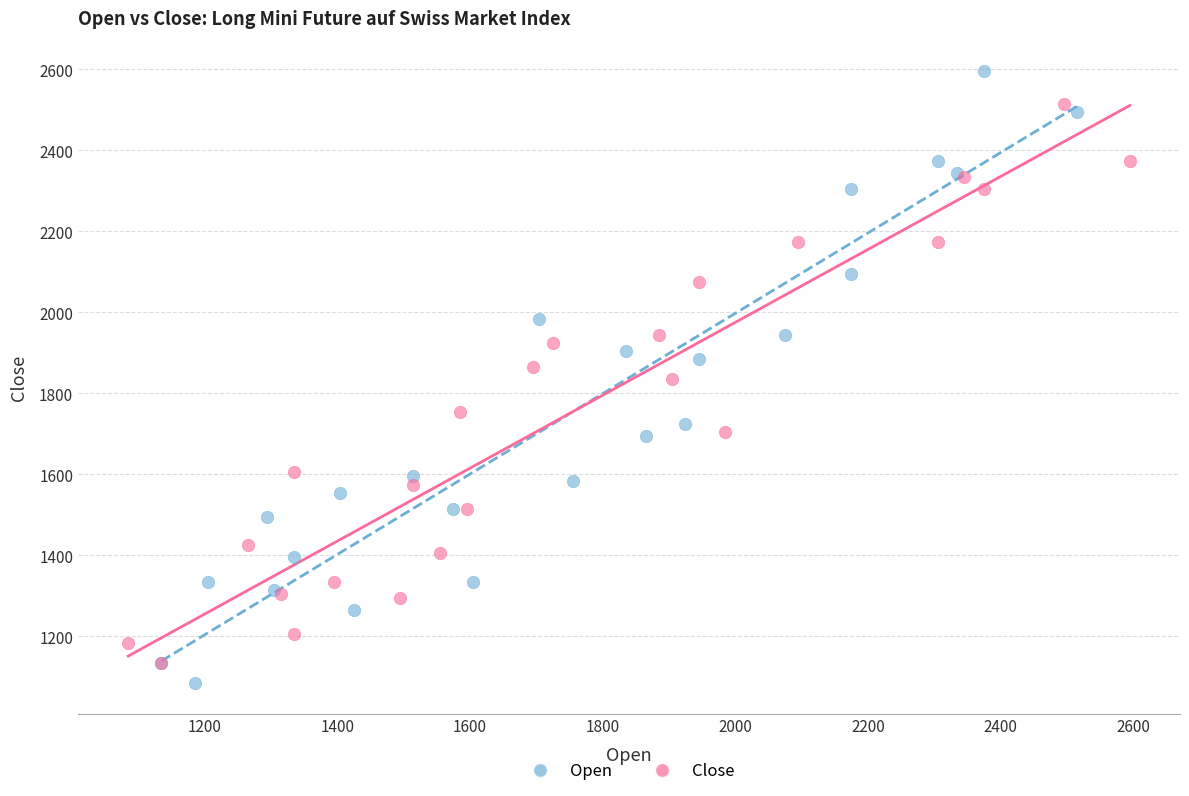

Which series has the widest spread of Y values?

Open